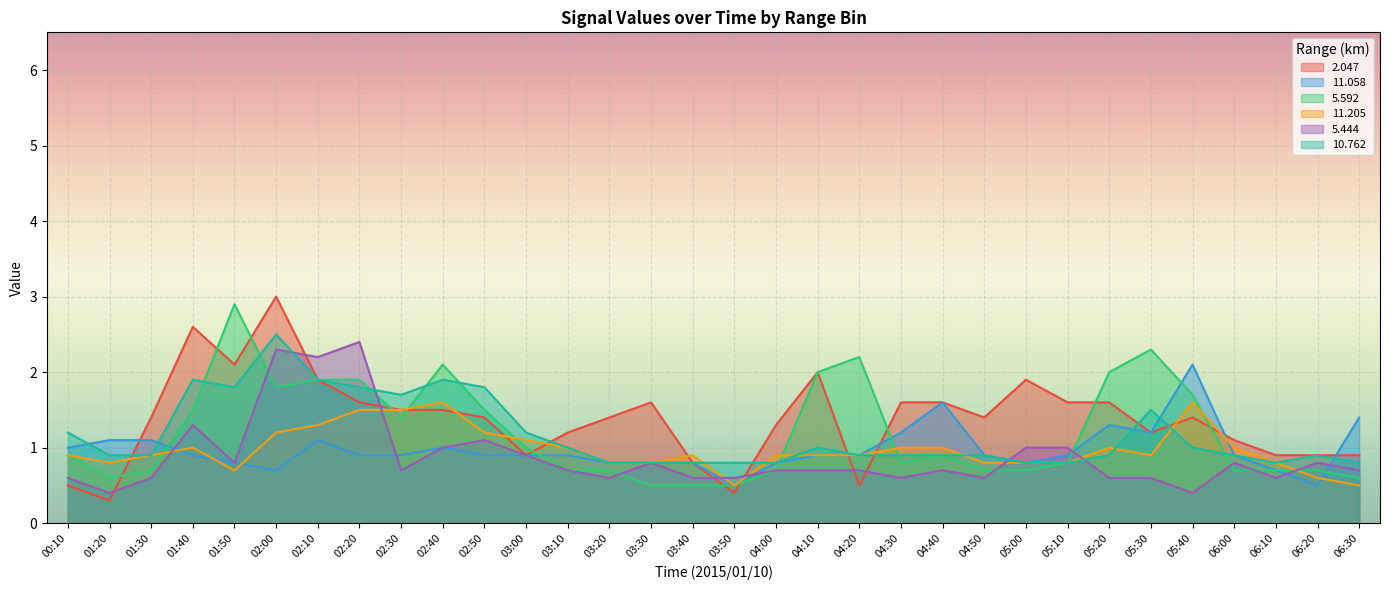

What are all the series names shown in the legend?

2.047, 11.058, 5.592, 11.205, 5.444, 10.762